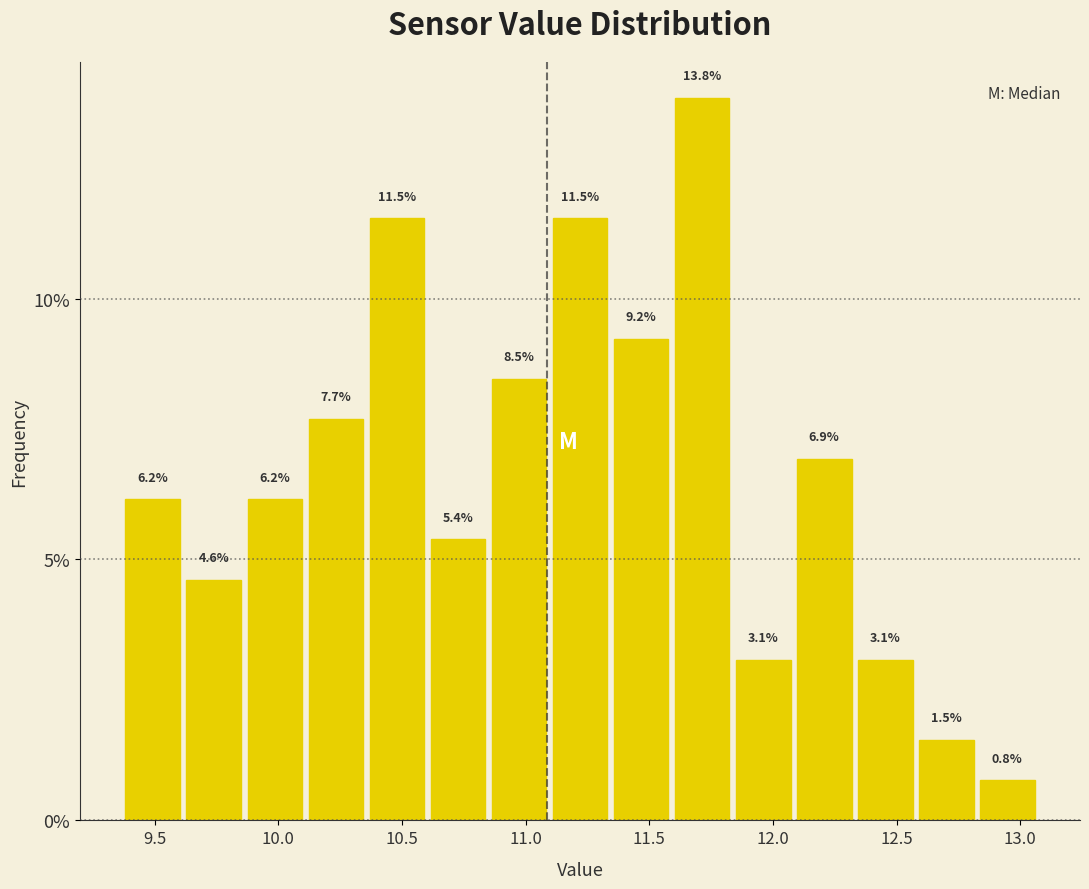

Reading left to right, list every bar in this chart as the range it spans on the x-axis followed by its height. The bar edges are not printed on the chart, so give them approximately, as read against the axis.

9.35 to 9.60: 6.2
9.60 to 9.85: 4.6
9.85 to 10.10: 6.2
10.10 to 10.35: 7.7
10.35 to 10.60: 11.5
10.60 to 10.85: 5.4
10.85 to 11.10: 8.5
11.10 to 11.35: 11.5
11.35 to 11.60: 9.2
11.60 to 11.85: 13.8
11.85 to 12.10: 3.1
12.10 to 12.35: 6.9
12.35 to 12.60: 3.1
12.60 to 12.80: 1.5
12.80 to 13.05: 0.8